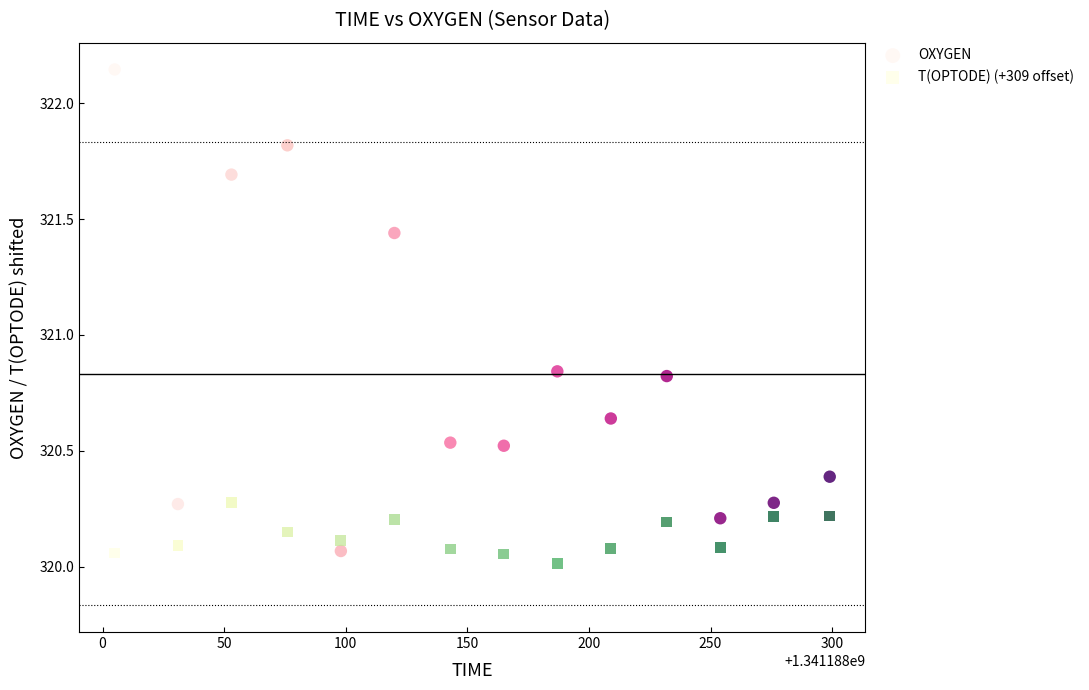

Across all data points, what is the range of Y values (max minus min)?

2.1